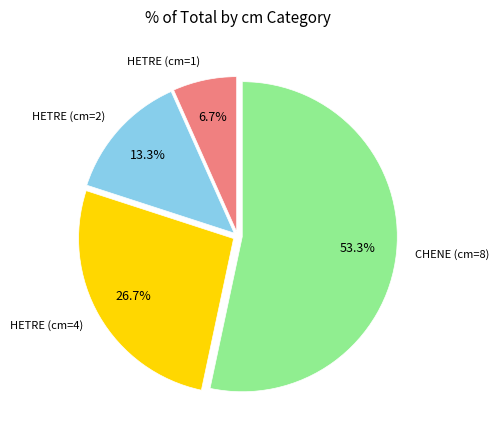

To the nearest percent, what is the difference between the largest and smallest slice percentages?

47%